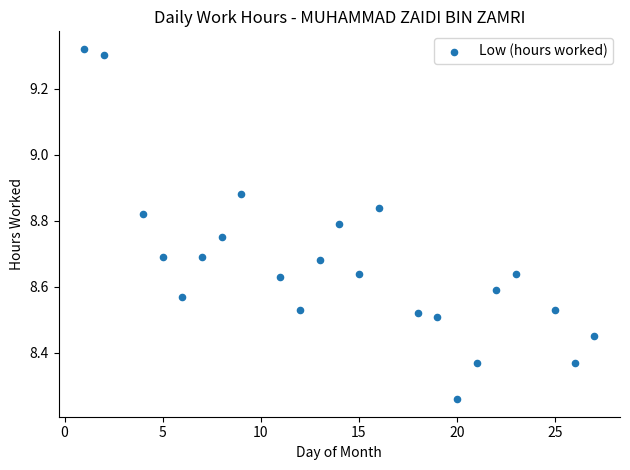

What is the range of X values (max minus min)?

26.0